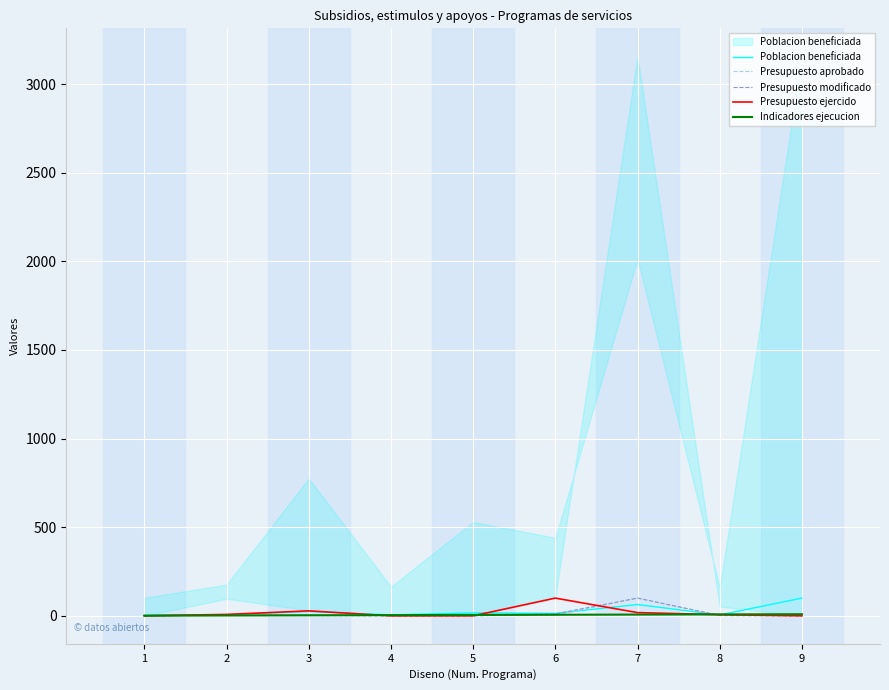

The Presupuesto modificado series shows 52.8 at 5. True or false?

False